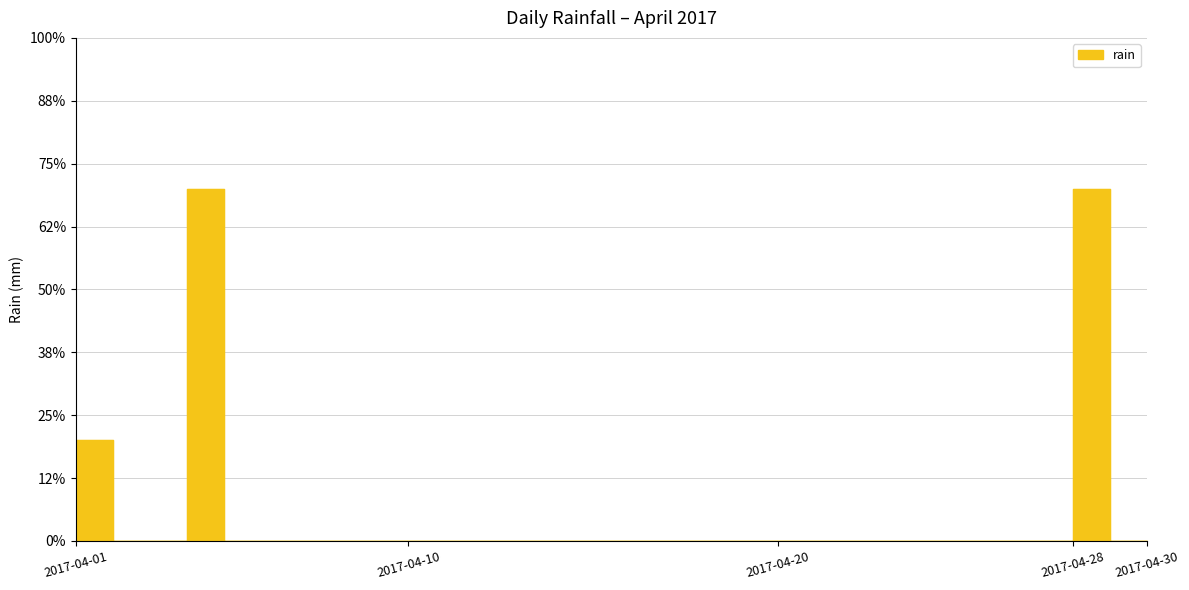

List the labels in order of value, largest first.

2017-04-04, 2017-04-28, 2017-04-01, 2017-04-02, 2017-04-03, 2017-04-05, 2017-04-06, 2017-04-07, 2017-04-08, 2017-04-09, 2017-04-10, 2017-04-11, 2017-04-12, 2017-04-13, 2017-04-14, 2017-04-15, 2017-04-16, 2017-04-17, 2017-04-18, 2017-04-19, 2017-04-20, 2017-04-21, 2017-04-22, 2017-04-23, 2017-04-24, 2017-04-25, 2017-04-26, 2017-04-27, 2017-04-29, 2017-04-30